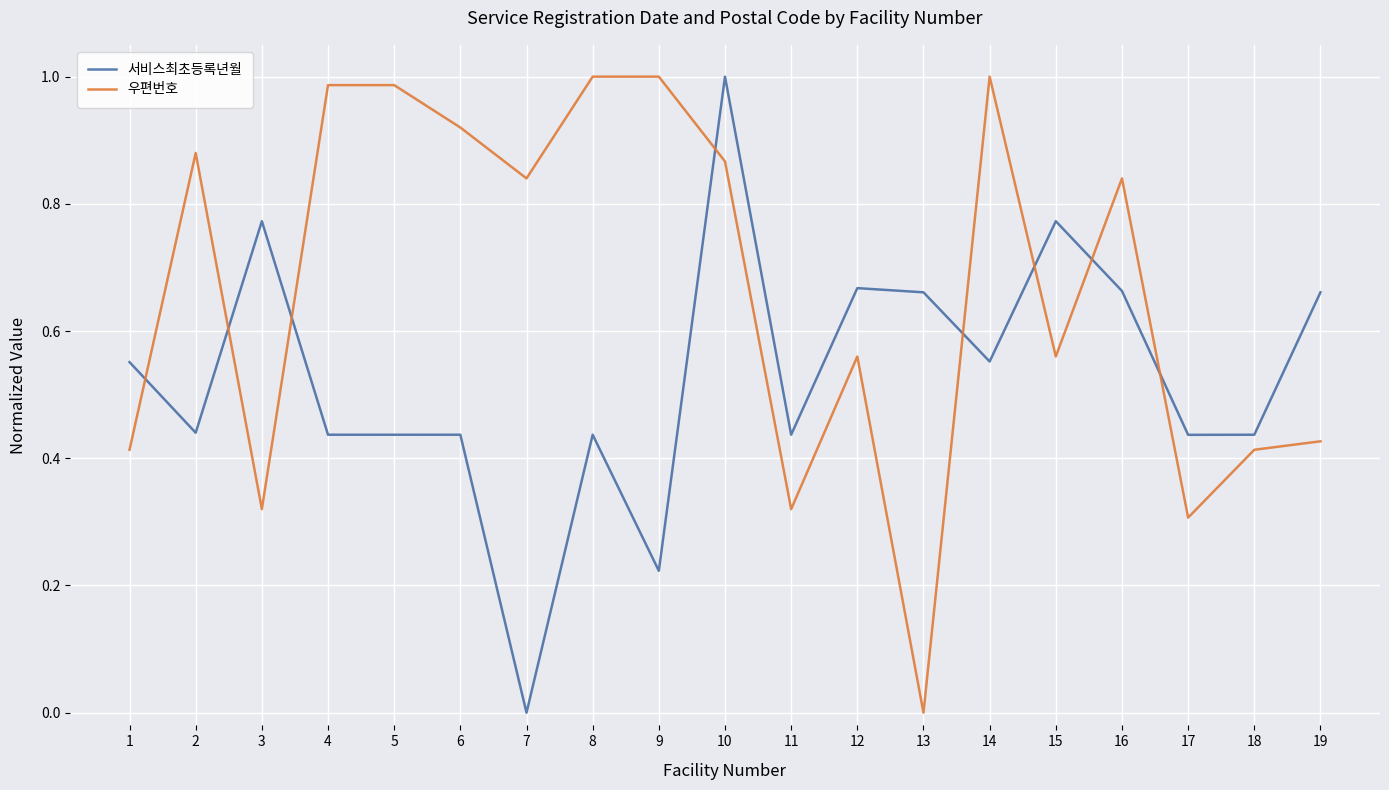

What is the sum of the 서비스최초등록년월 values at 12 and 4?

1.1